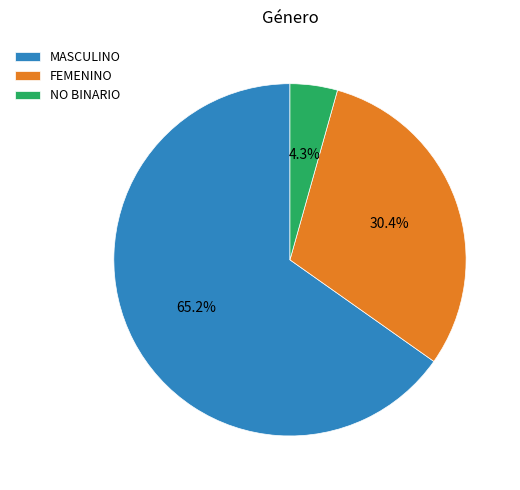

Combined, what portion of the pie is FEMENINO and MASCULINO?

95.7%